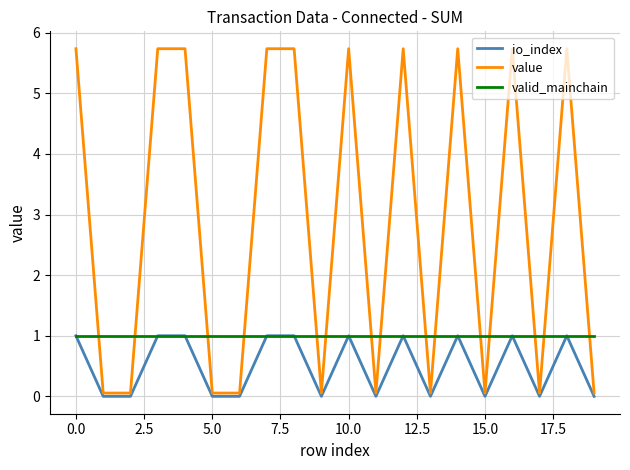

List the series in order of their overall mean, lowest first.

io_index, valid_mainchain, value